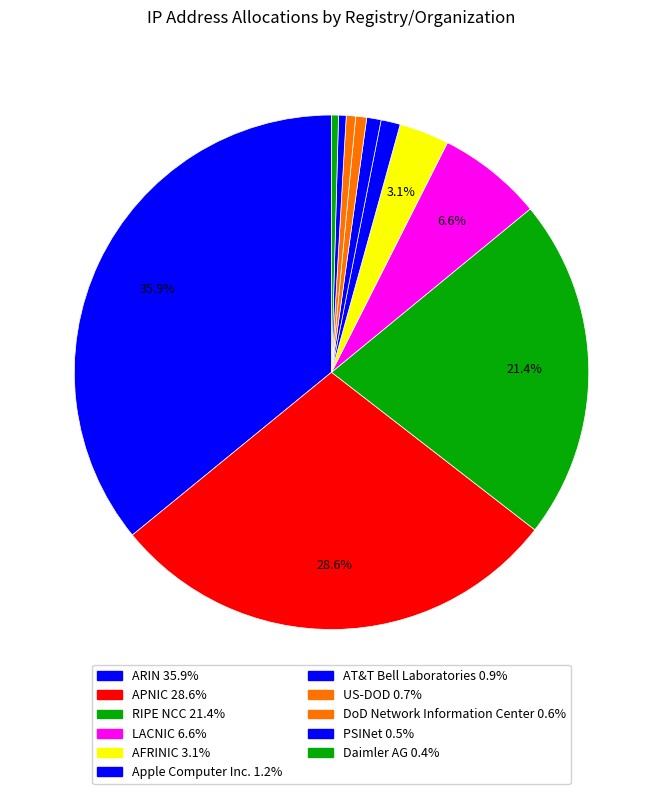

Which slice is the largest?

ARIN